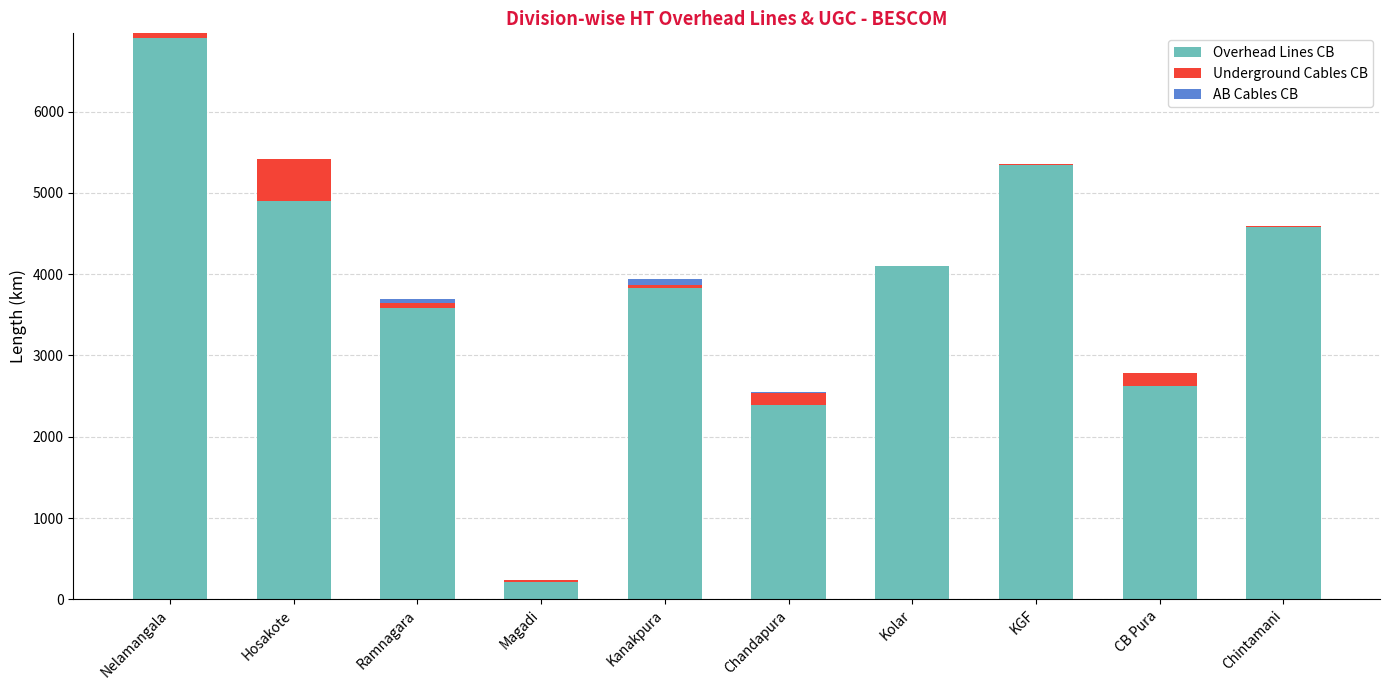

Is it true that Overhead Lines CB equals 4076.7 at Chandapura?

False